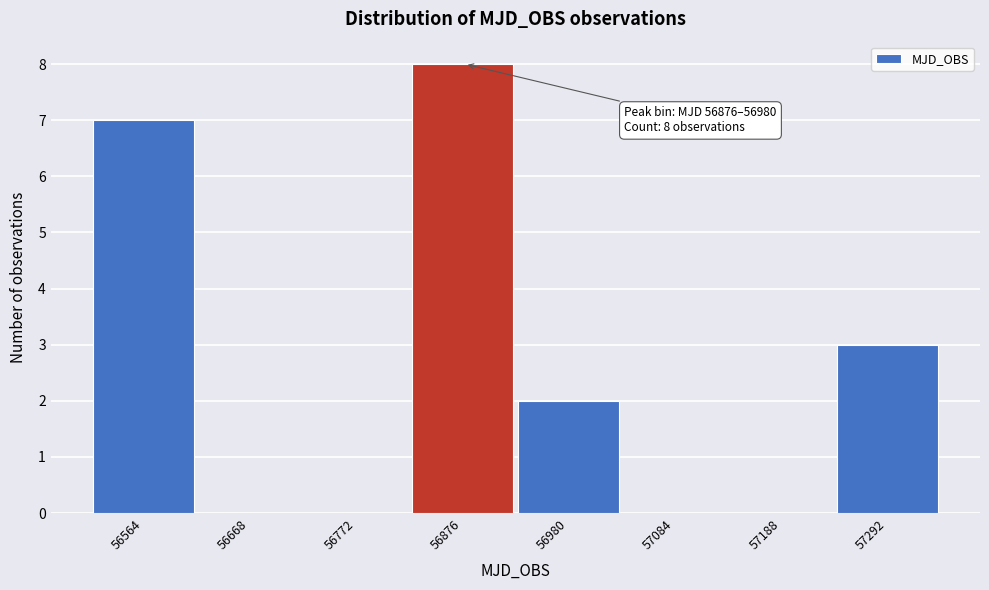

Reading left to right, list all the values displayed in this chart.

56564=7	56668=0	56772=0	56876=8	56980=2	57084=0	57188=0	57292=3